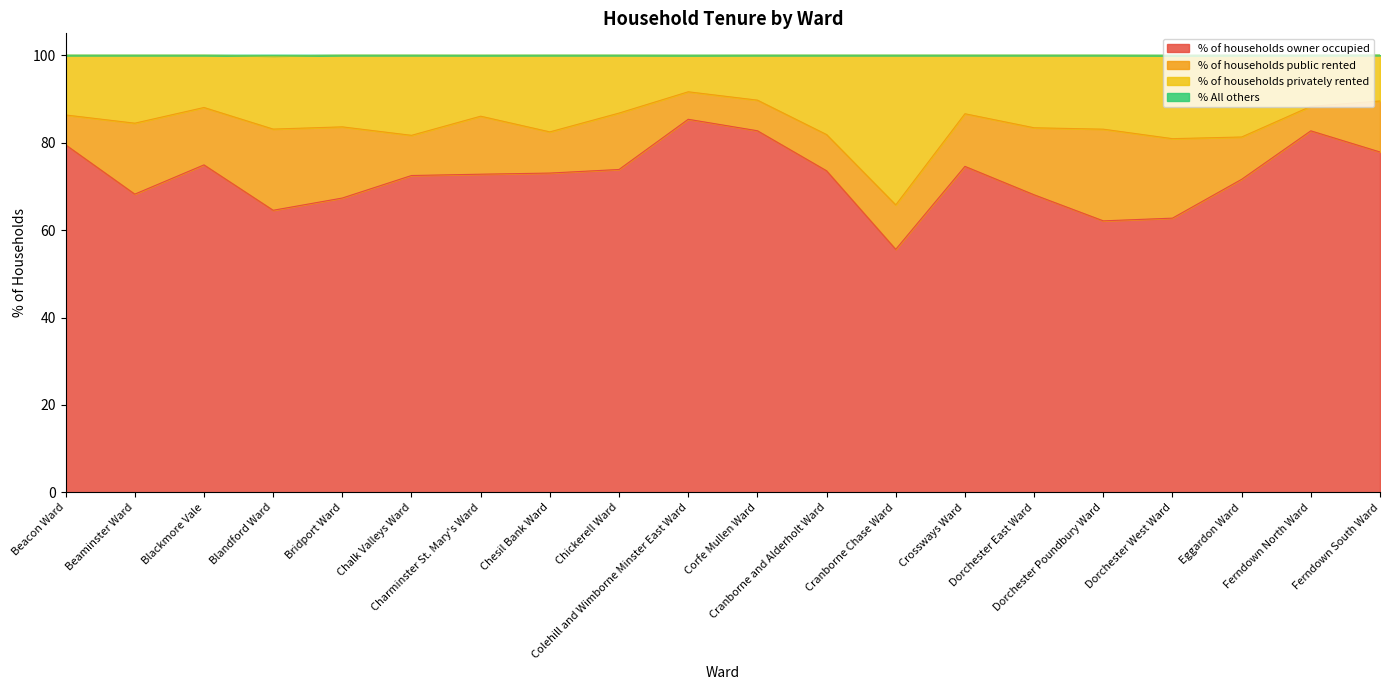

True or false: % All others and % of households owner occupied intersect in this chart.

False